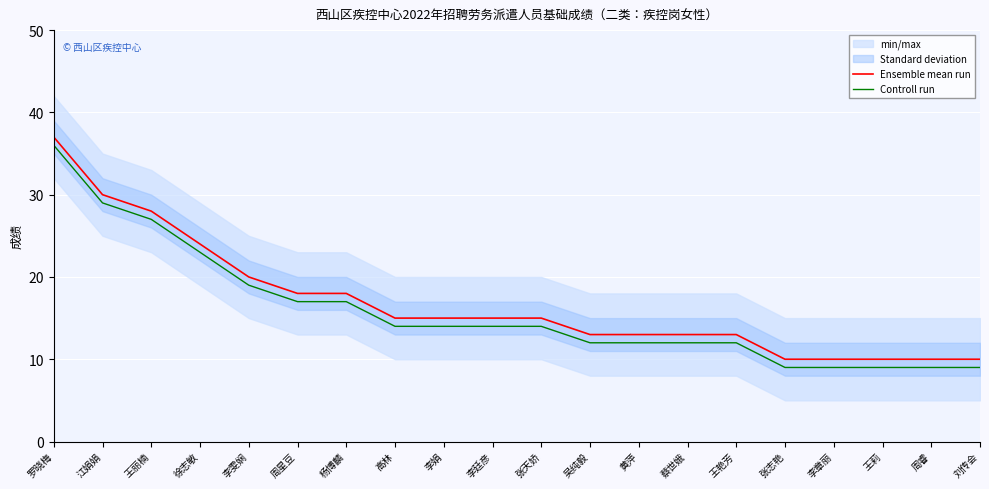

What is the value of the Ensemble mean run point at the 4th from the left?

24